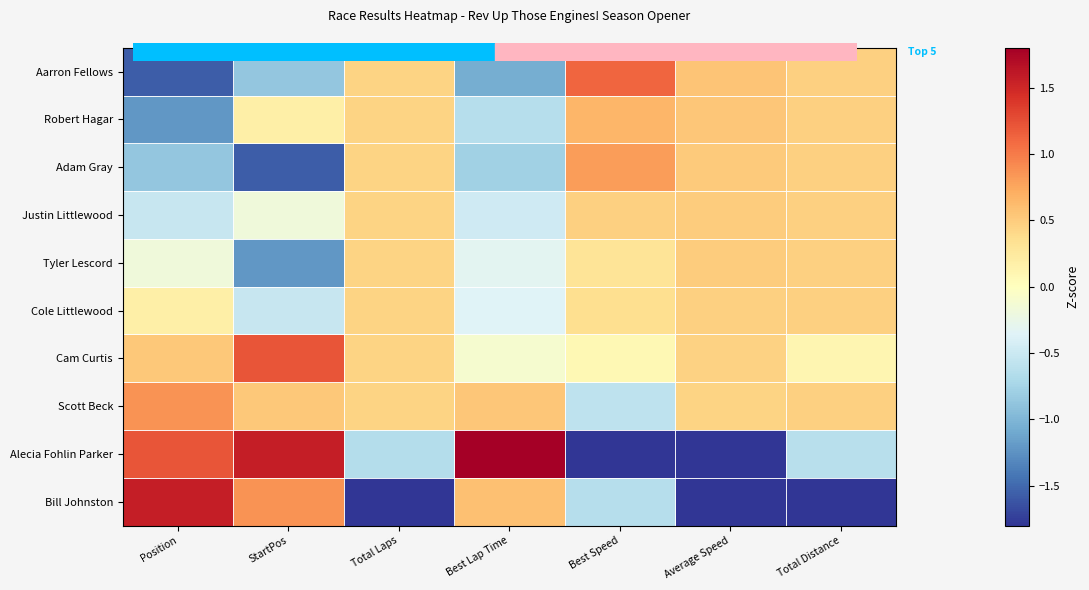

How many data points does each series have?

7